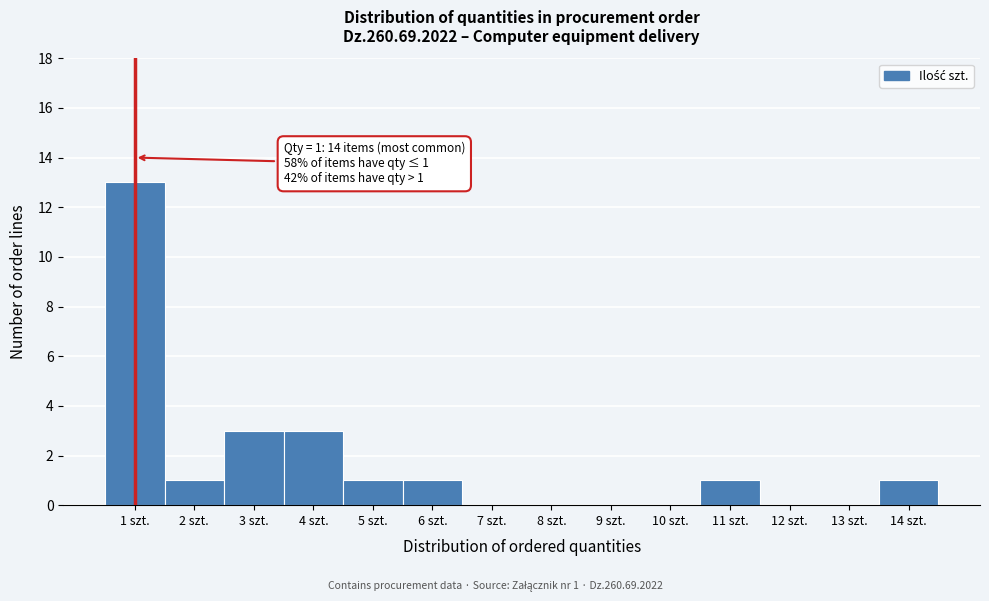

Over which range of the x-axis is the bar tallest?

0.5 to 1.5